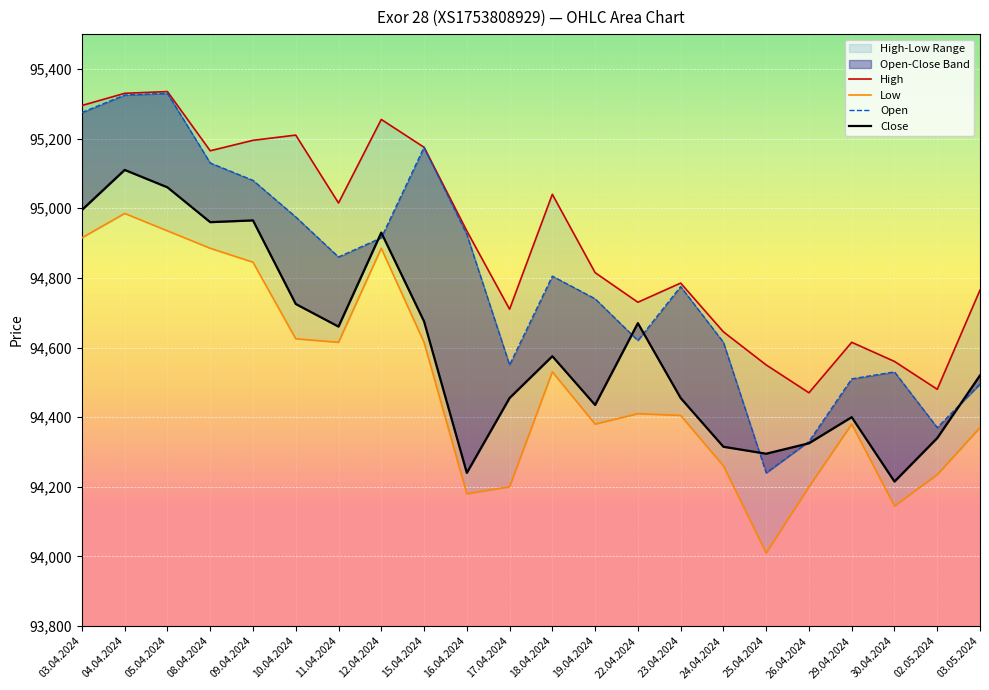

Rank the series at 16.04.2024 from highest to lowest value.

High, Open, Close, Low